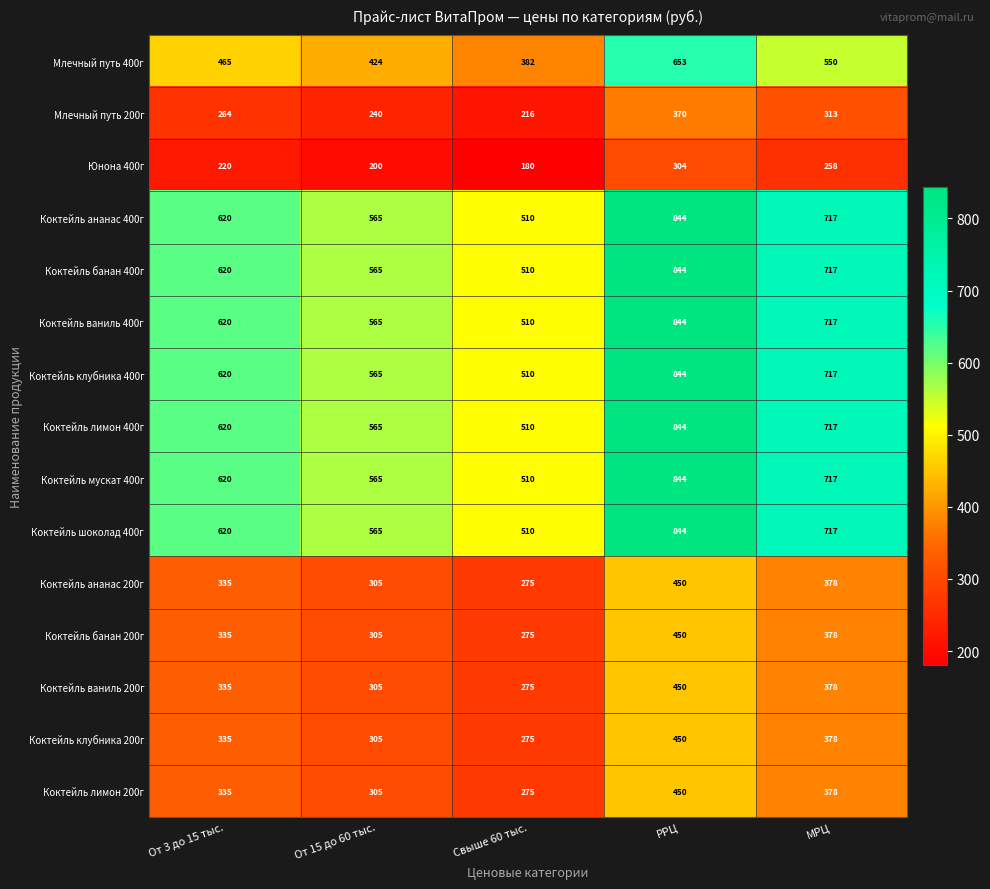

At which label does Коктейль ананас 200г reach its minimum?

Свыше 60 тыс.